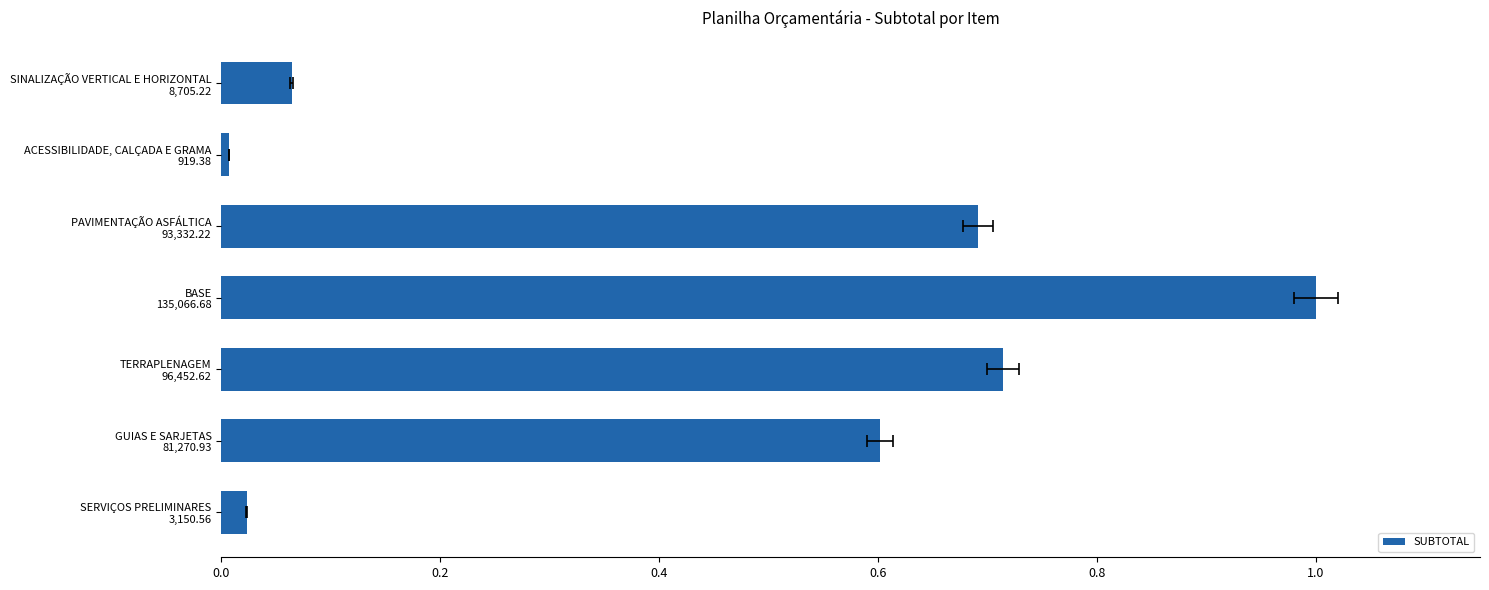

Does the chart contain any negative values?

No